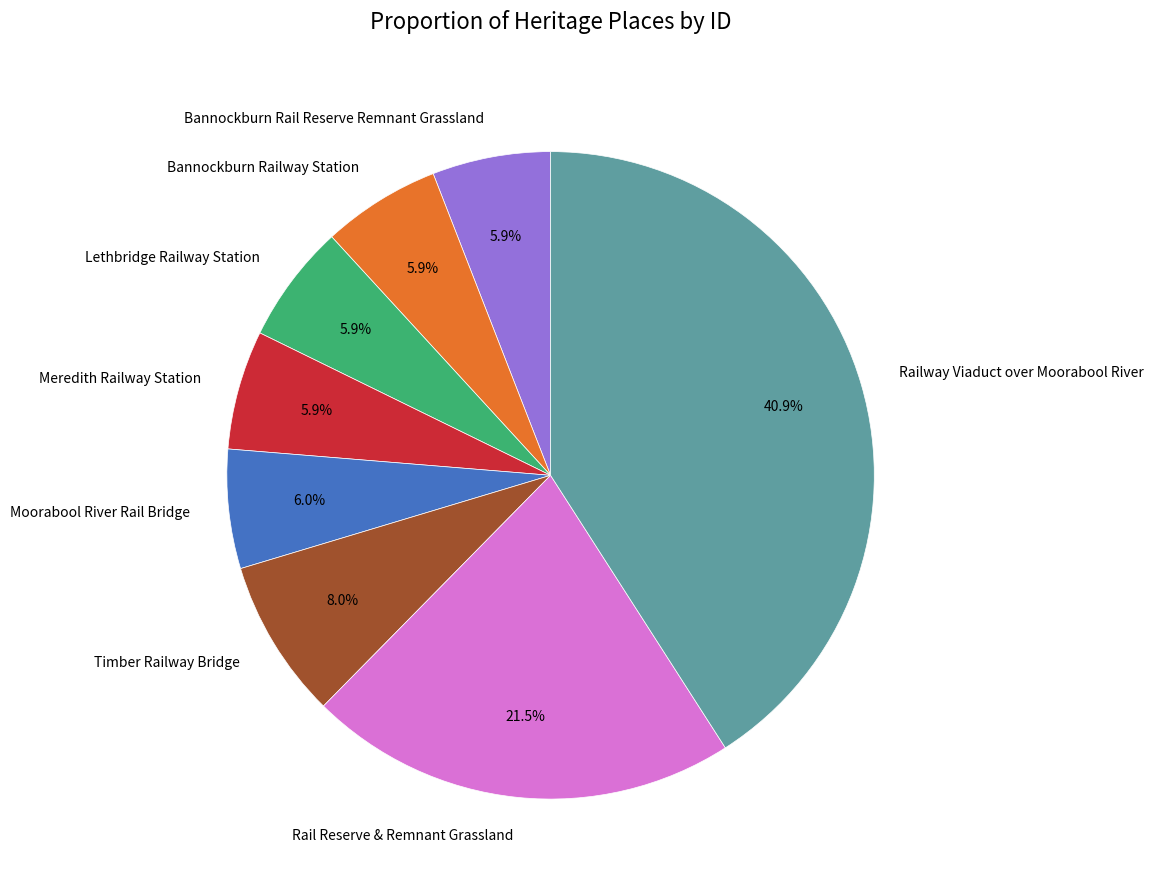

Do Timber Railway Bridge and Bannockburn Railway Station together represent more than half of the pie?

No